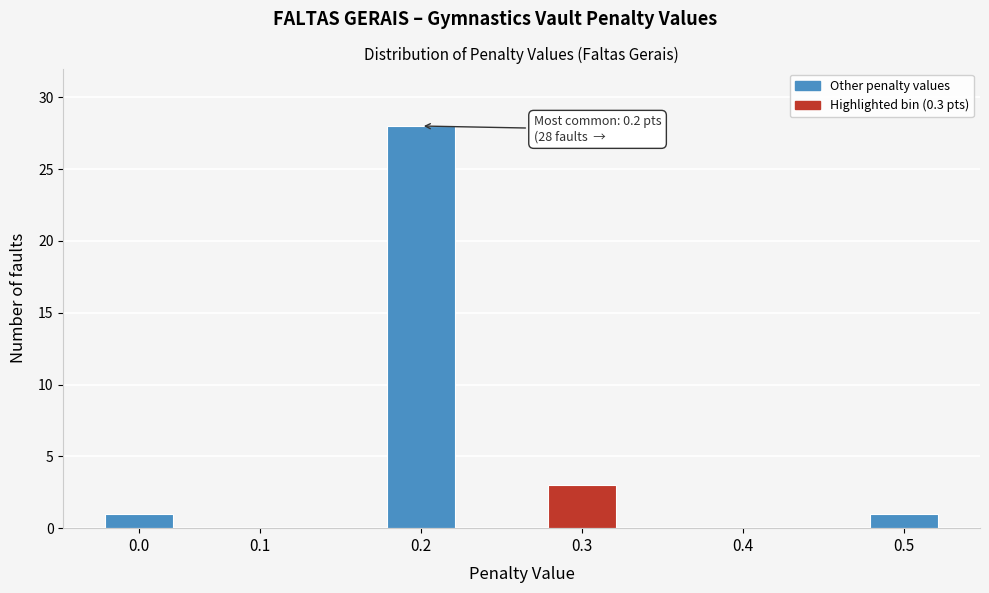

Reading left to right, what are all the values shown in this chart?

0.0=1	0.1=0	0.2=28	0.3=3	0.4=0	0.5=1